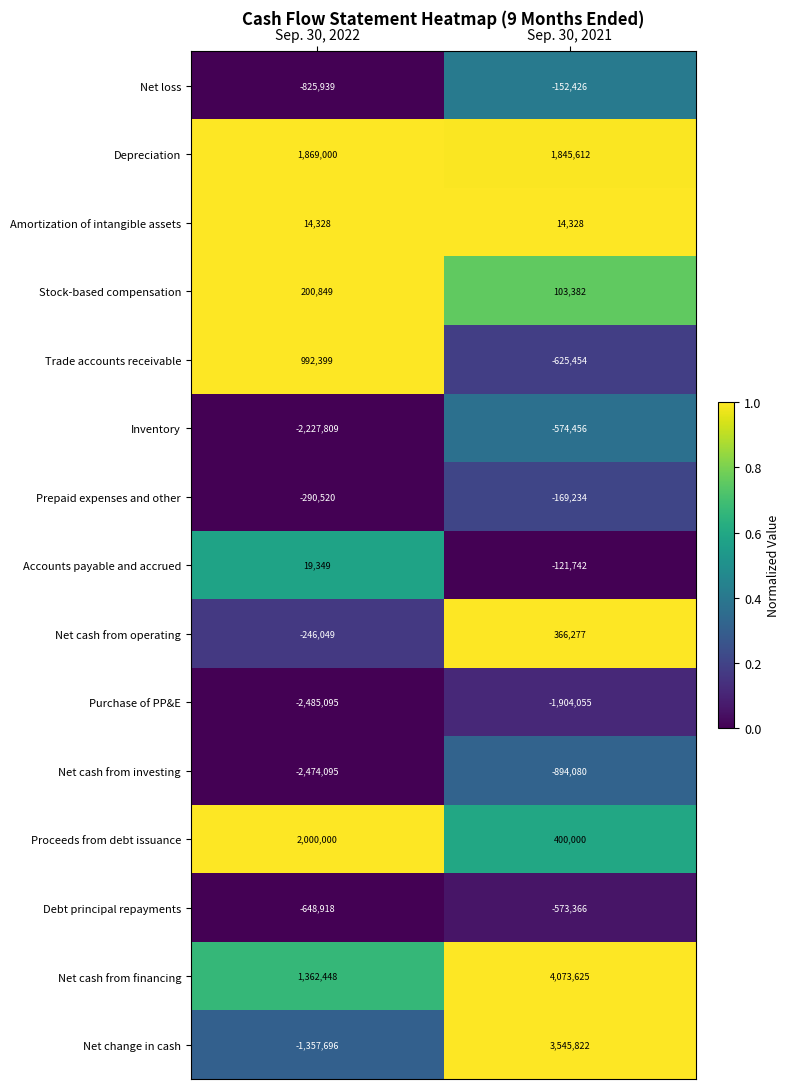

The Net cash from investing series shows -894080 at Sep. 30, 2021. True or false?

True